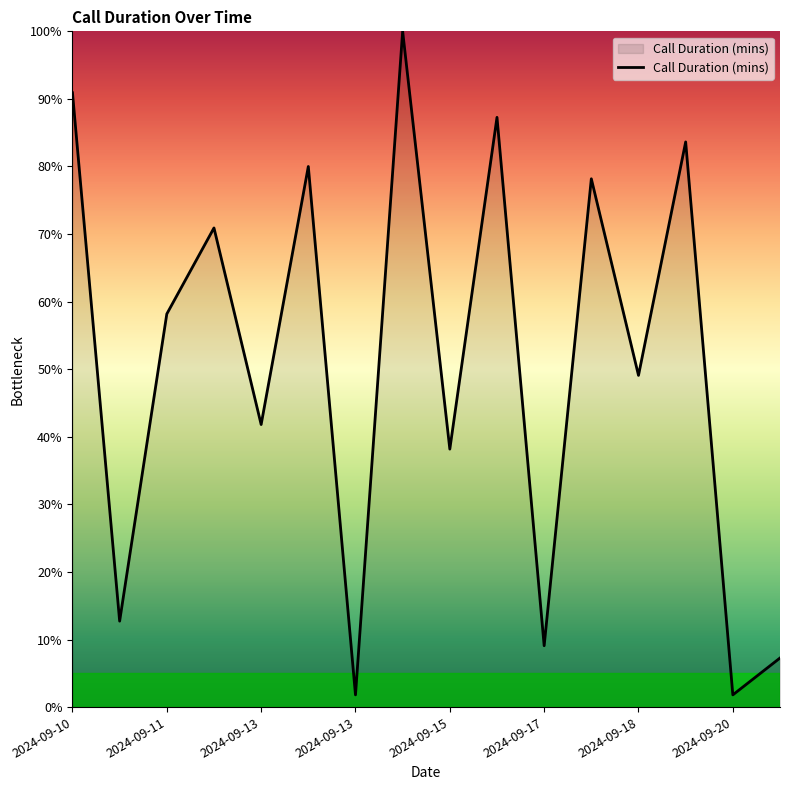

What is the greatest value displayed?

100.0